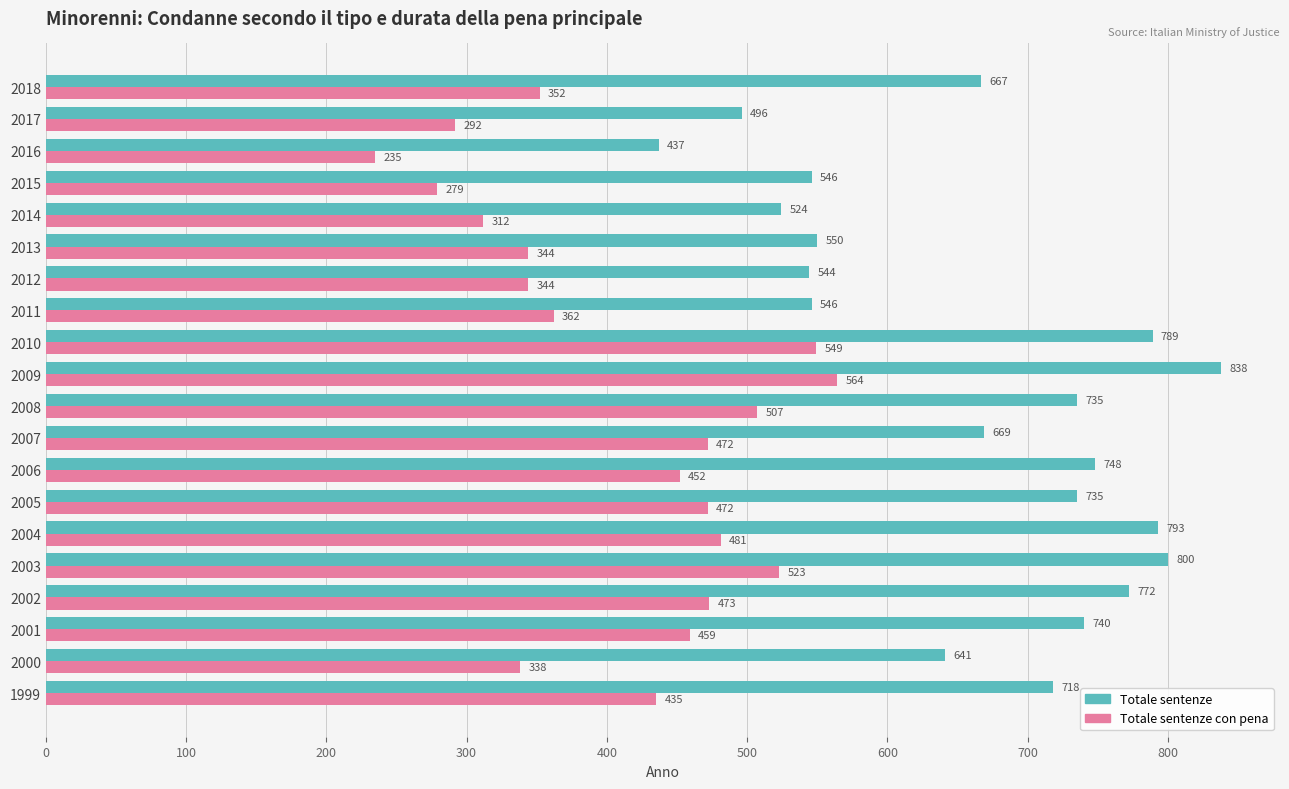

List the series in order of their peak value, highest first.

Totale sentenze, Totale sentenze con pena